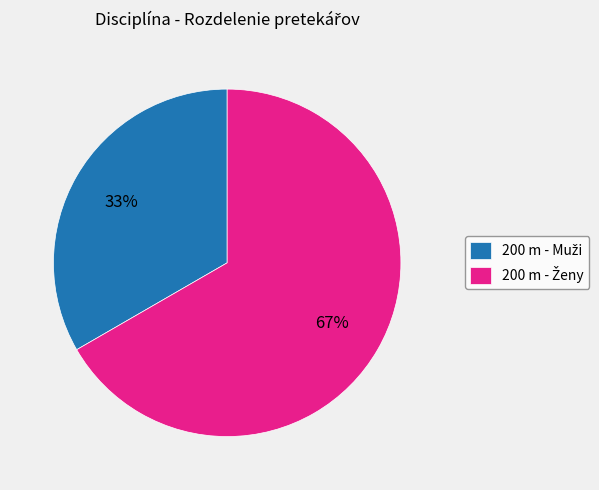

To the nearest percent, what is the average slice percentage?

50%